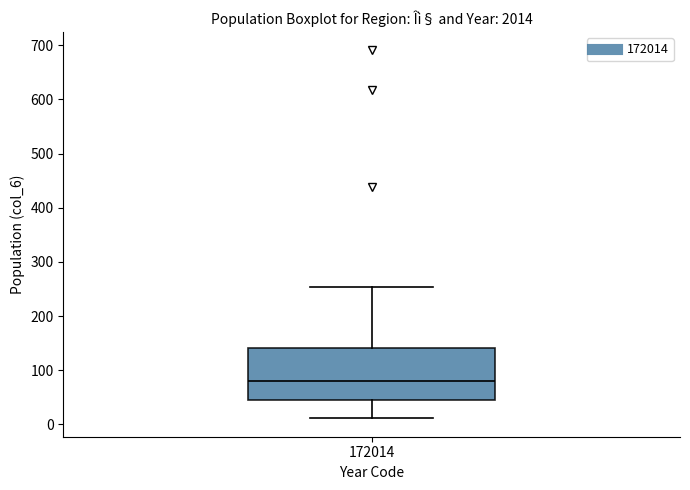

Where is the lower edge of the box at x = 172014 on the y-axis? The values are not printed on the chart, so give them approximately, as read against the axis.

50